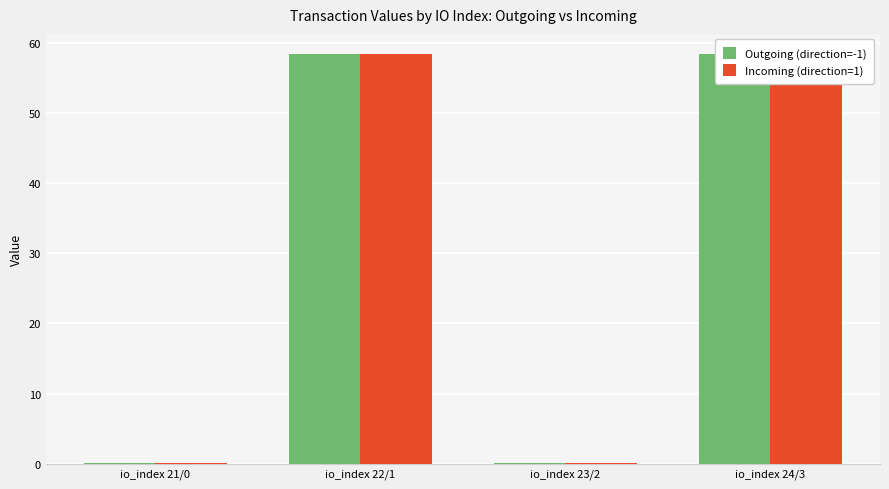

How many data points in Incoming (direction=1) are less than 58?

2